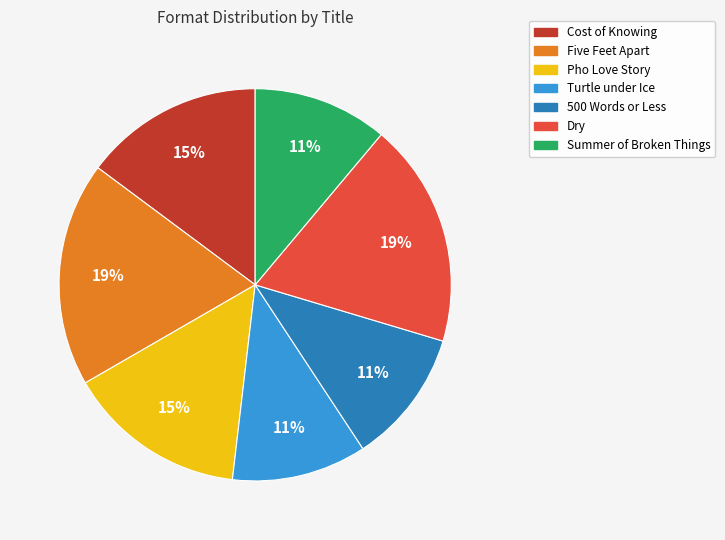

Is Summer of Broken Things the majority of the pie?

No